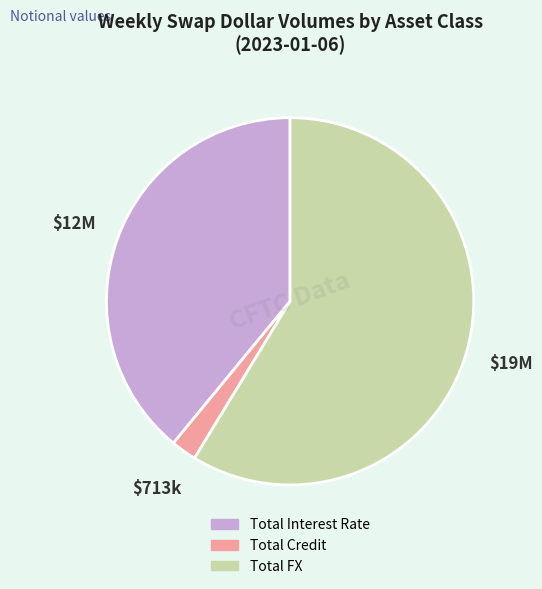

What is the largest slice in the pie chart?

Total FX